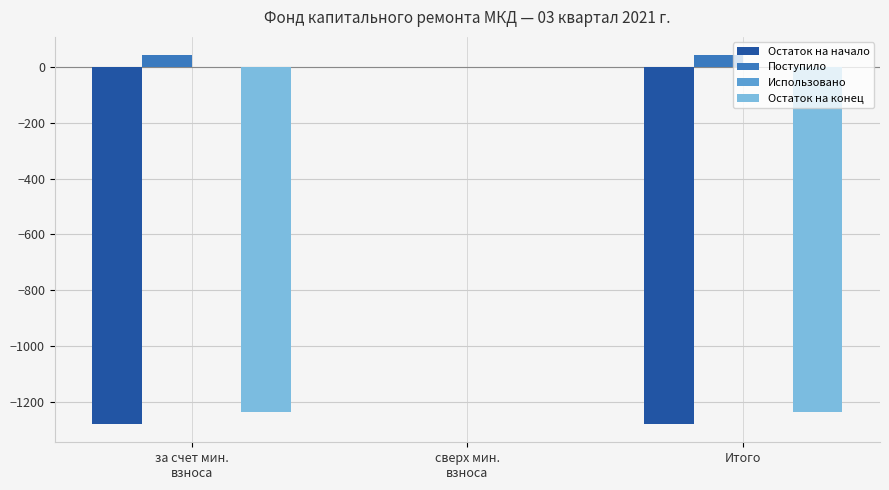

The Остаток на конец series shows -1867.3 at Итого. True or false?

False